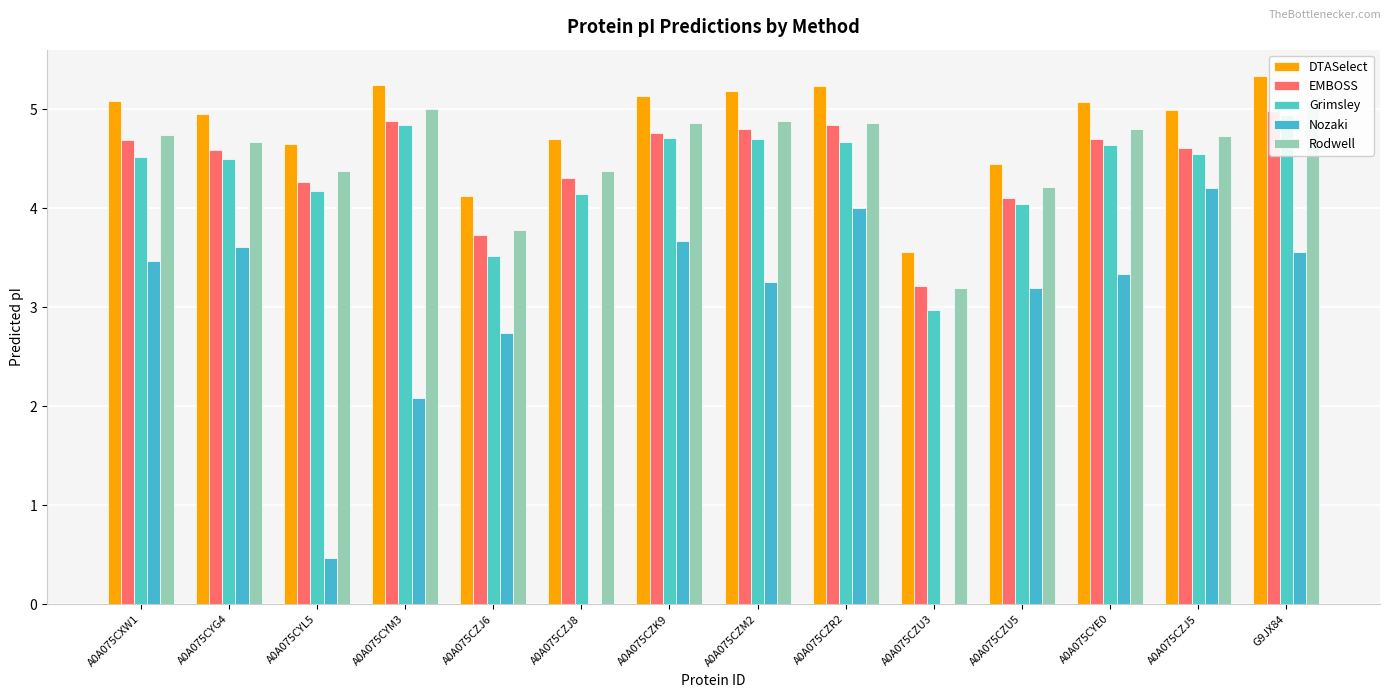

At how many categories does at least one series exceed 0?

14